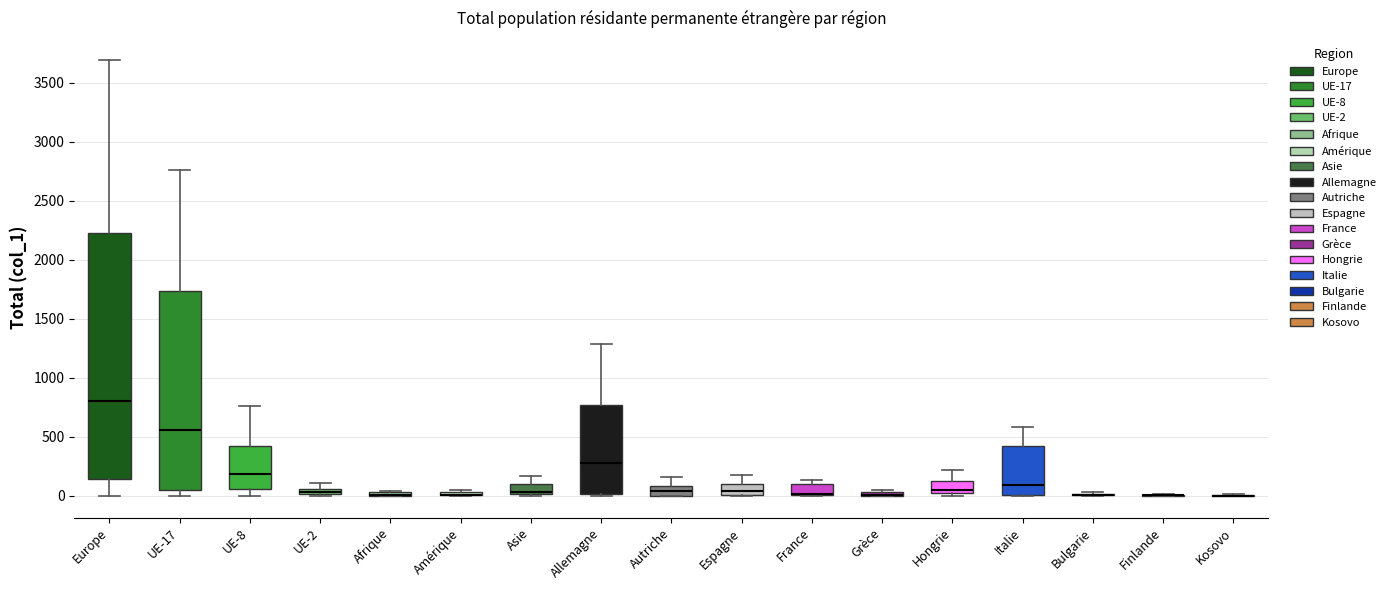

Which box is the tallest, from its lower edge to its upper edge?

Europe